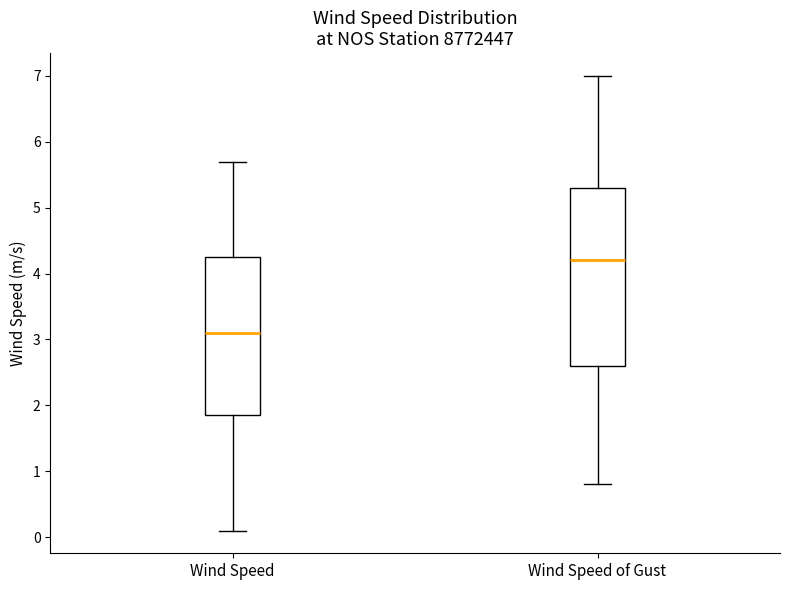

Which box is the tallest, from its lower edge to its upper edge?

Wind Speed of Gust